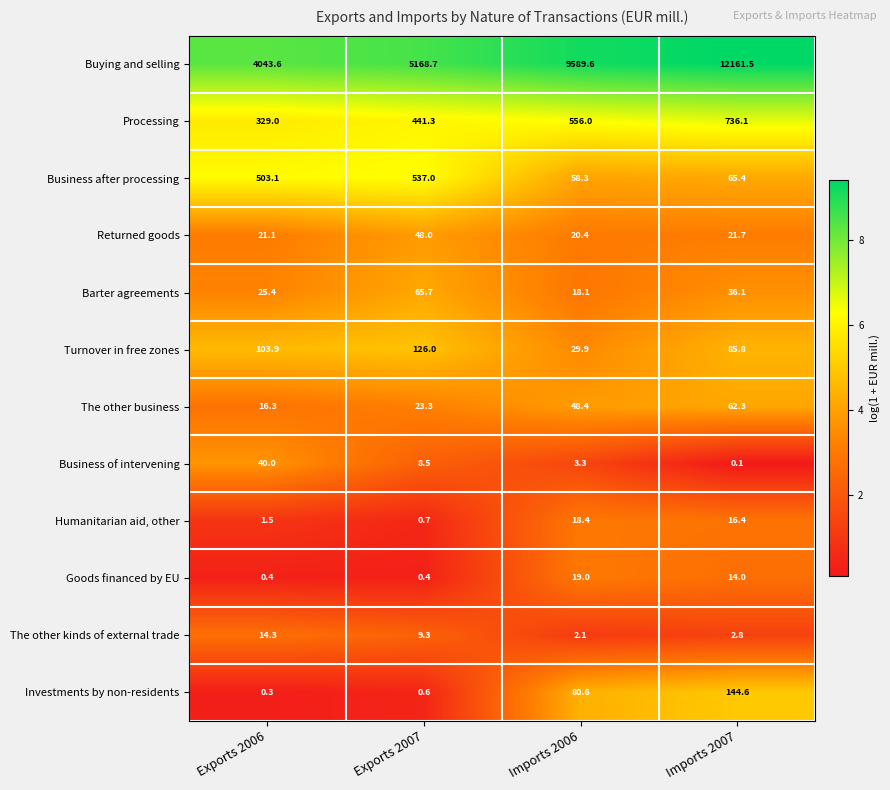

What is the average value of the Turnover in free zones series?

86.4